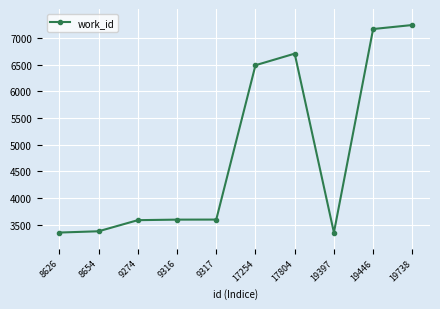

Count the number of data series in this chart.

1